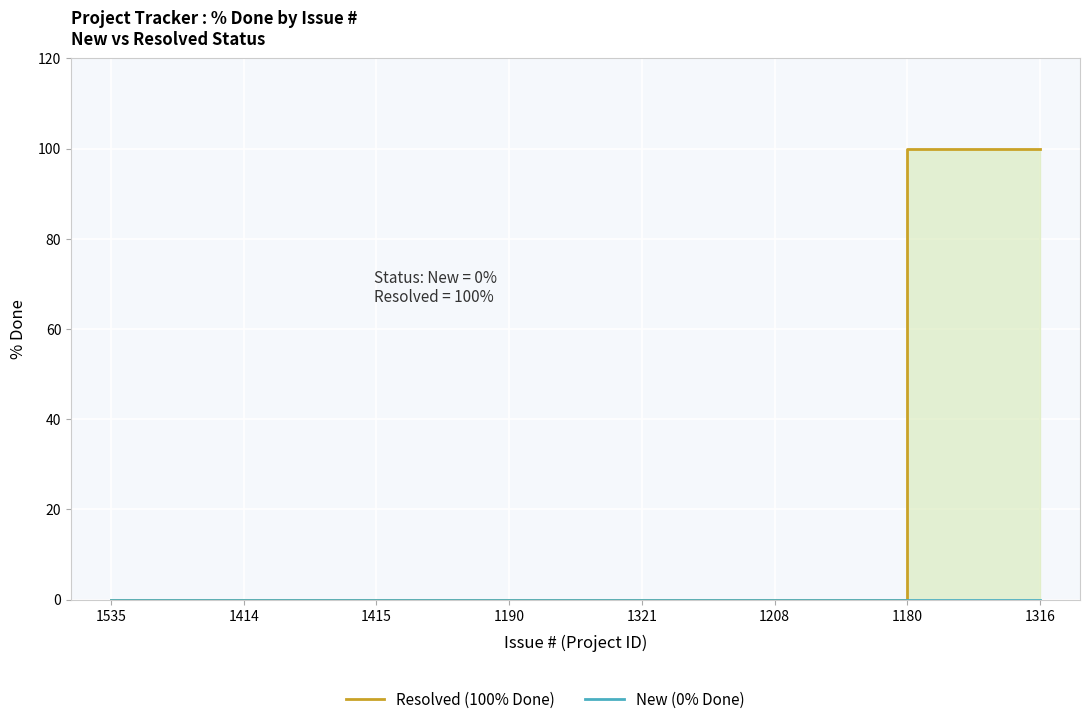

The value of New line at 1414 is 0. True or false?

True